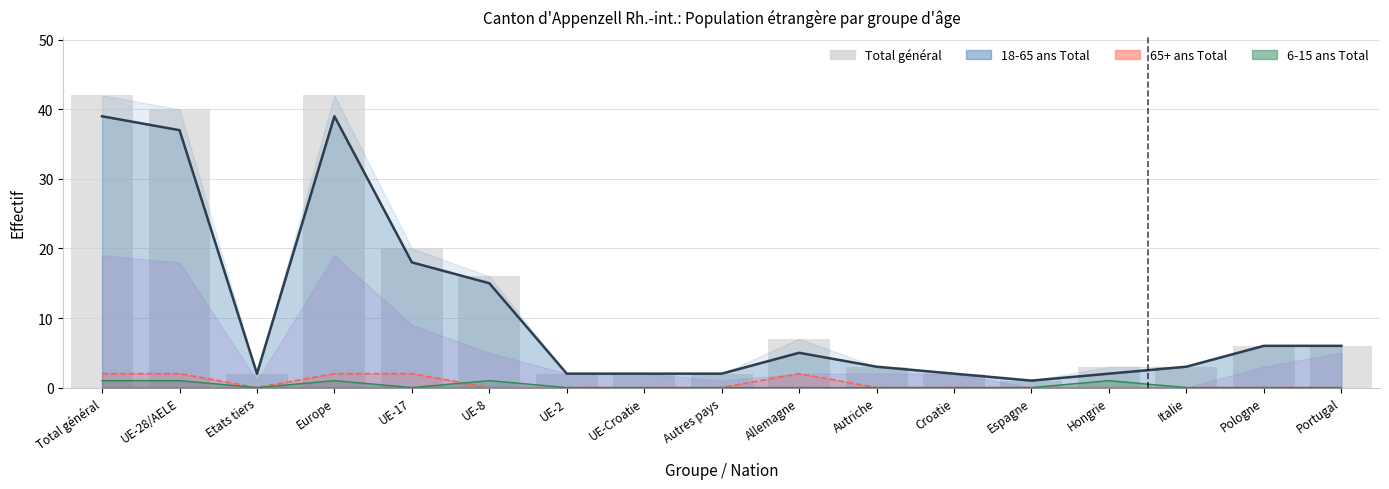

The value at Hongrie is 2. True or false?

False